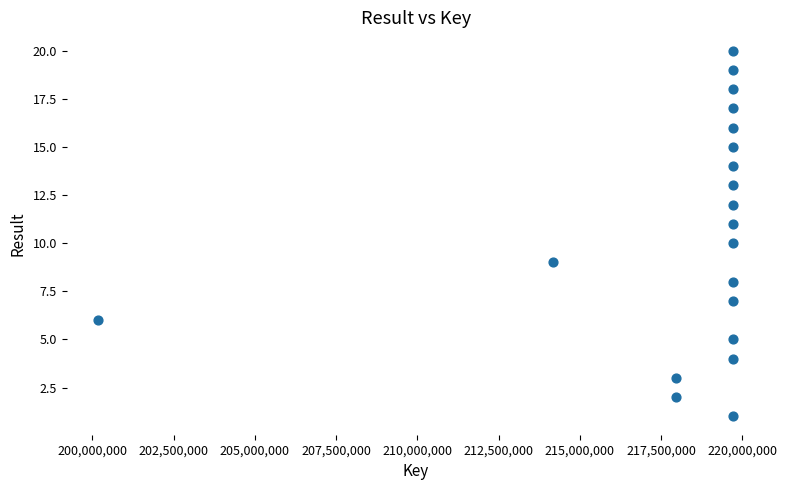

What is the range of X values (max minus min)?

19532812